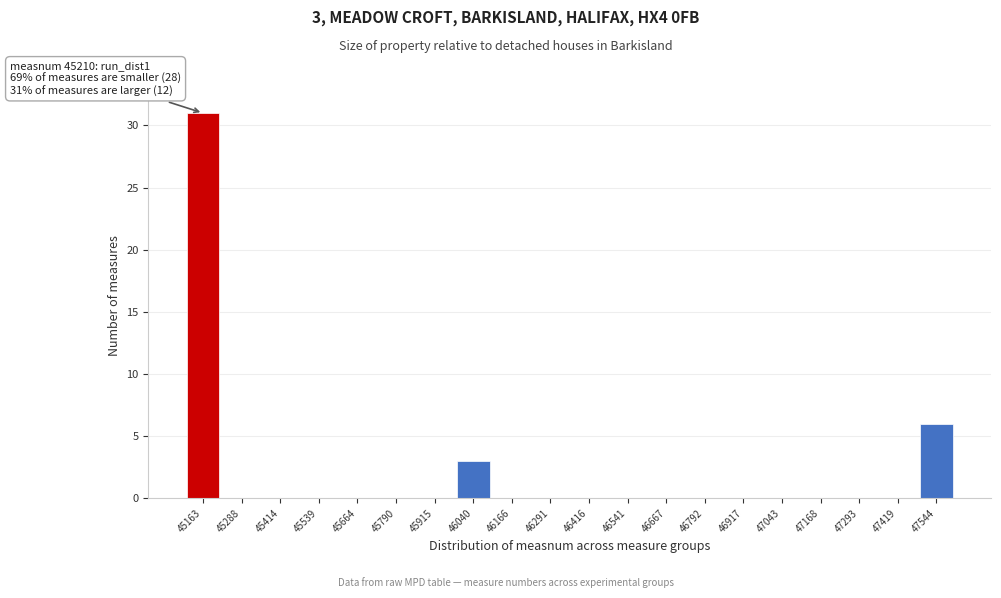

Reading left to right, transcribe all the data shown in this chart.

45163=31	45288=0	45414=0	45539=0	45664=0	45790=0	45915=0	46040=3	46166=0	46291=0	46416=0	46541=0	46667=0	46792=0	46917=0	47043=0	47168=0	47293=0	47419=0	47544=6